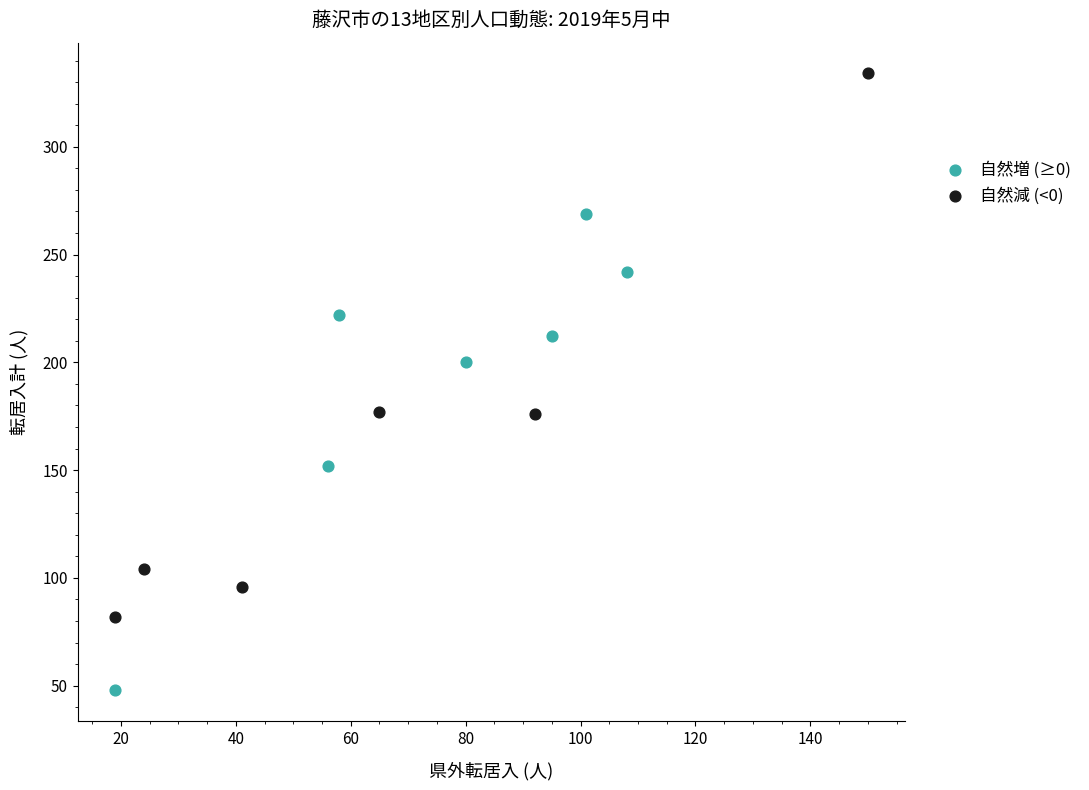

Which series contains the lowest Y value?

自然増 (≥0)